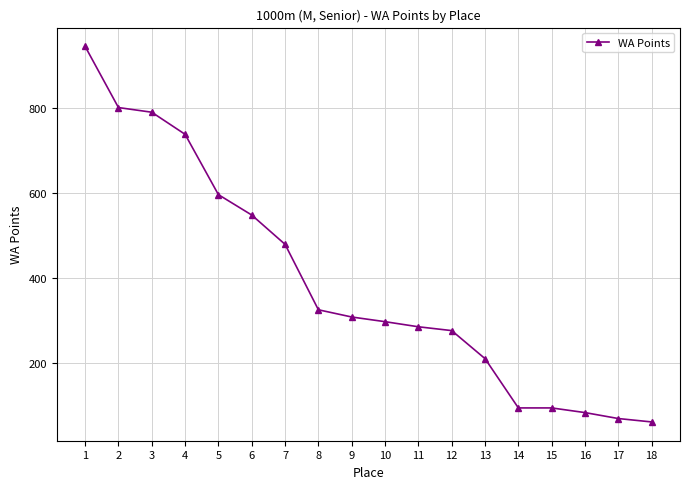

What value does the data have at 2?

801